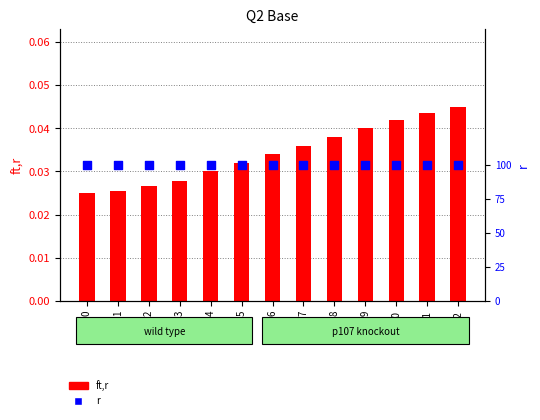

Which series has the largest total across all categories?

r